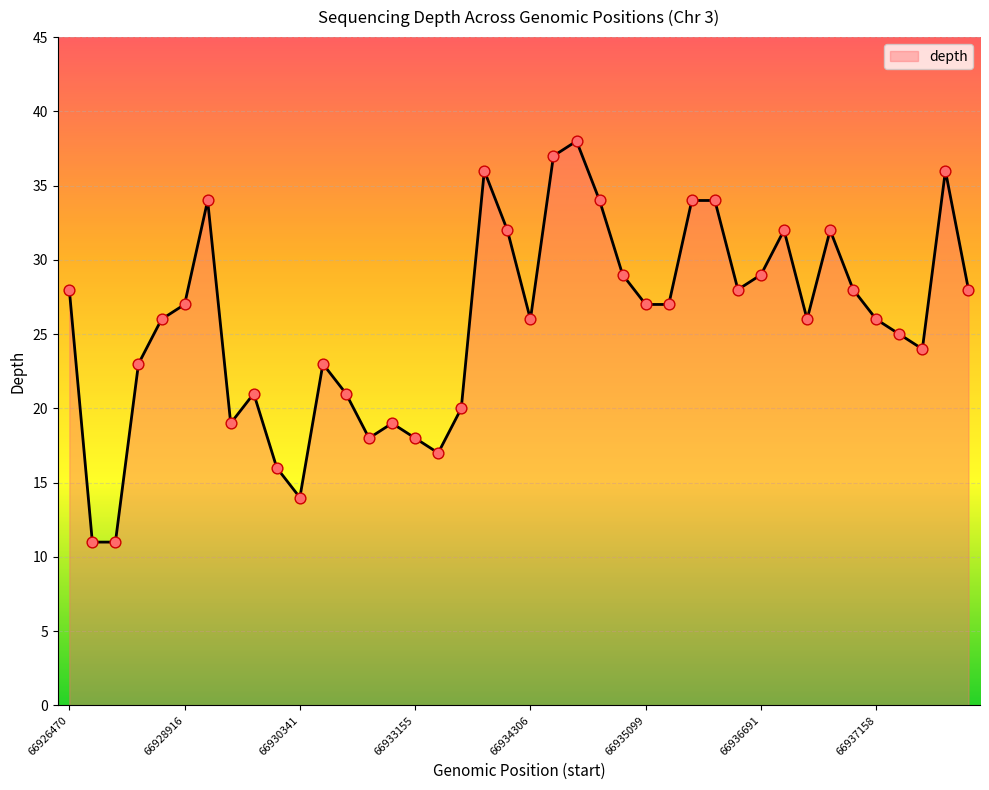

What is the maximum value shown in the chart?

38